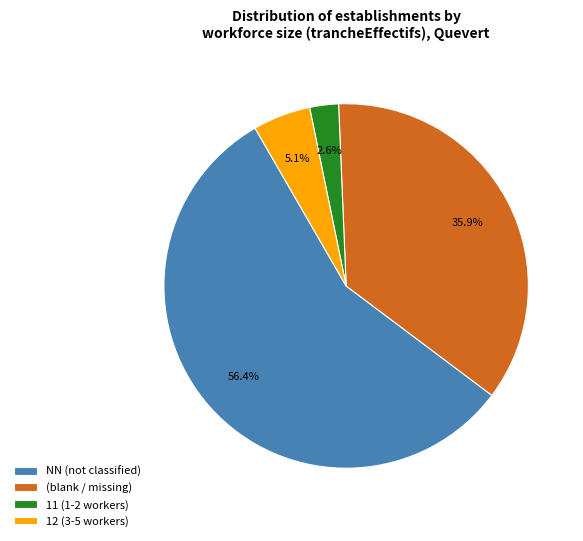

Is there any slice that represents more than half of the pie?

Yes